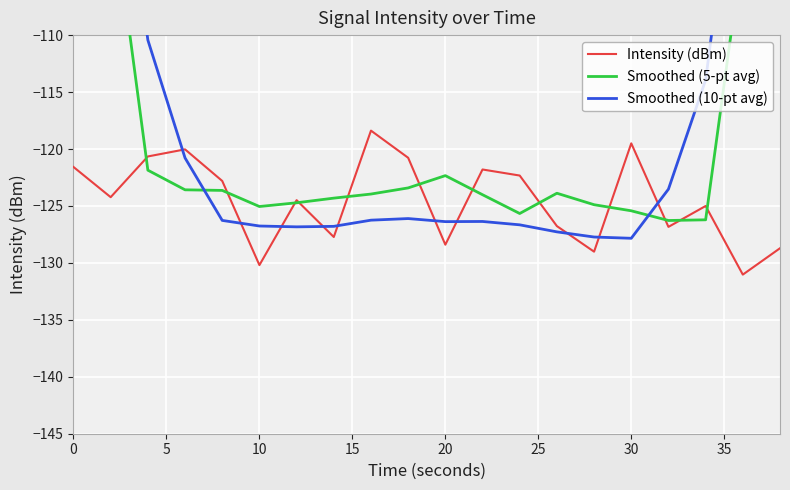

True or false: Intensity (dBm) has a value of -216.4 at 10.

False